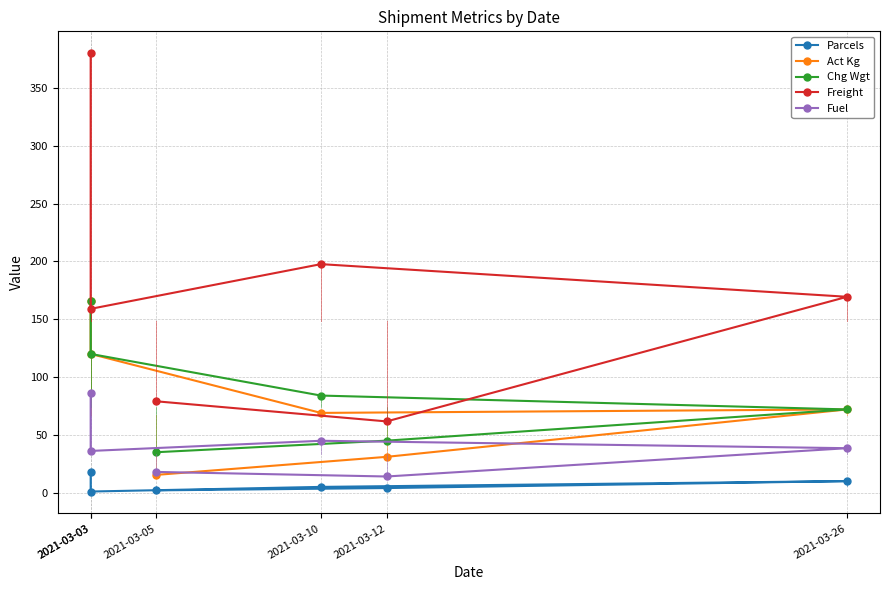

Which category has the highest value in the Chg Wgt series?

2021-03-03